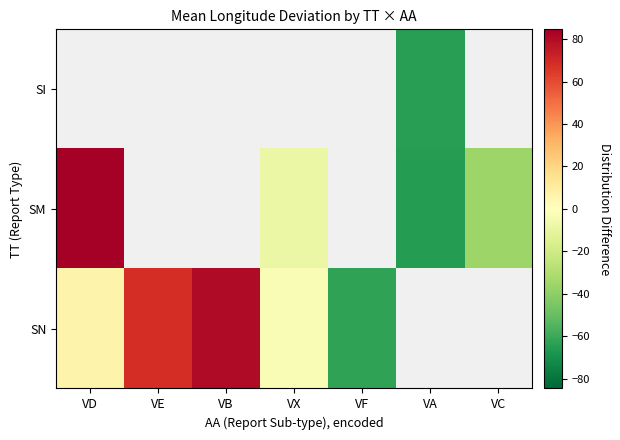

How many series are shown in this chart?

3